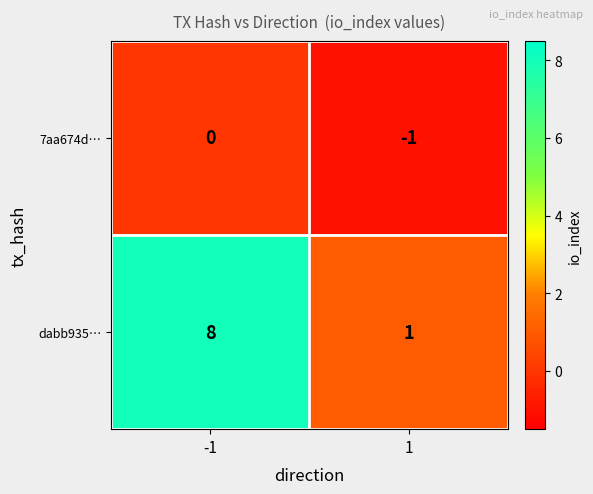

Is it true that 7aa674d… equals 0 at -1?

True